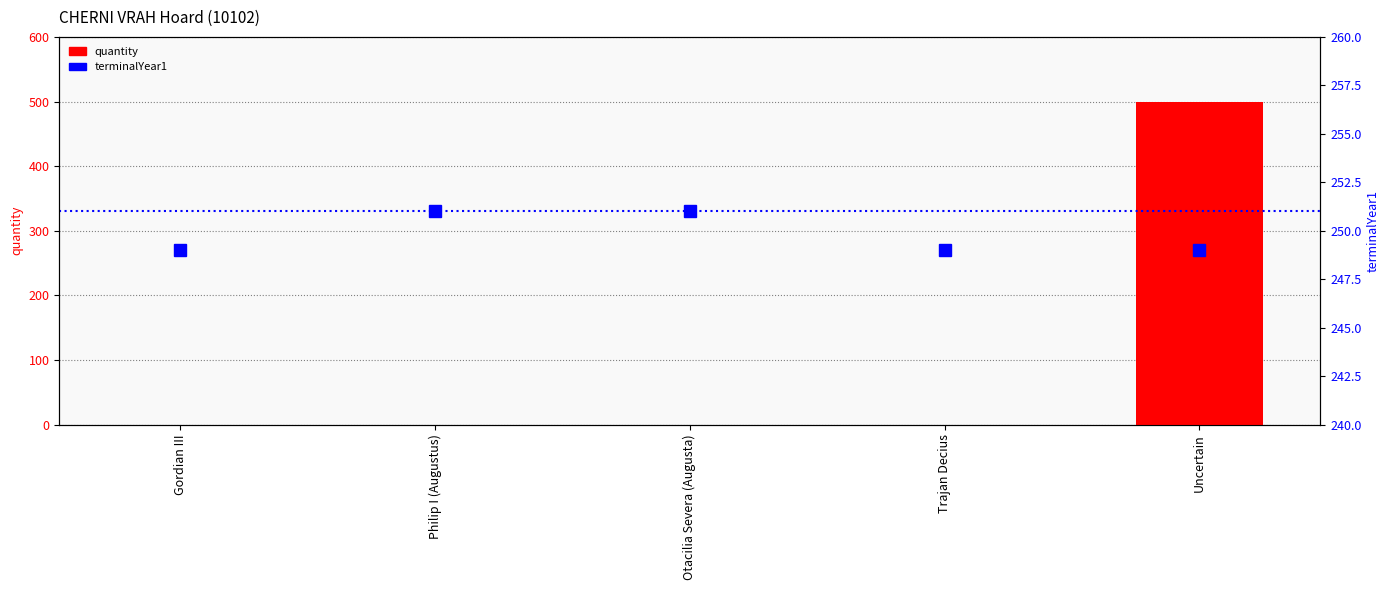

What is the maximum value shown in the chart?

500